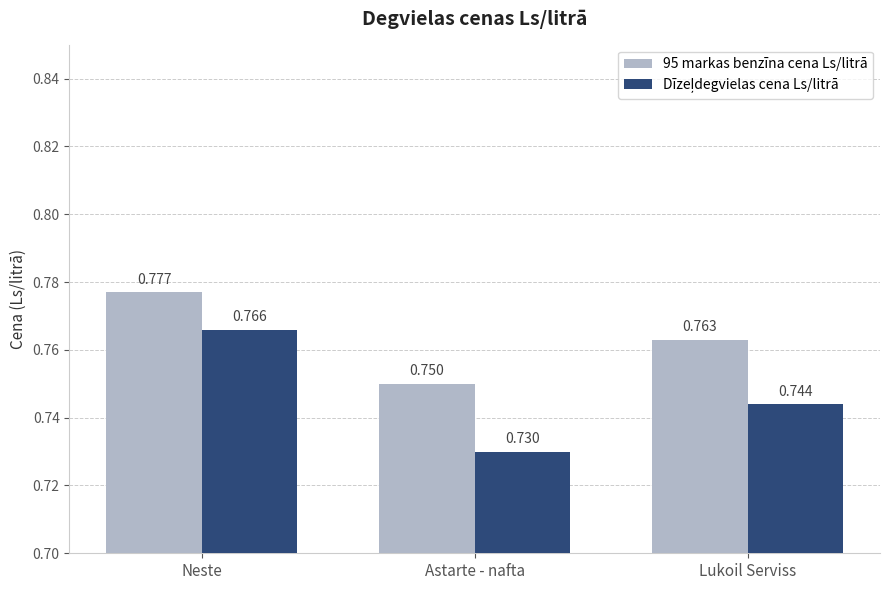

At which category does the chart reach its peak across all series?

Neste